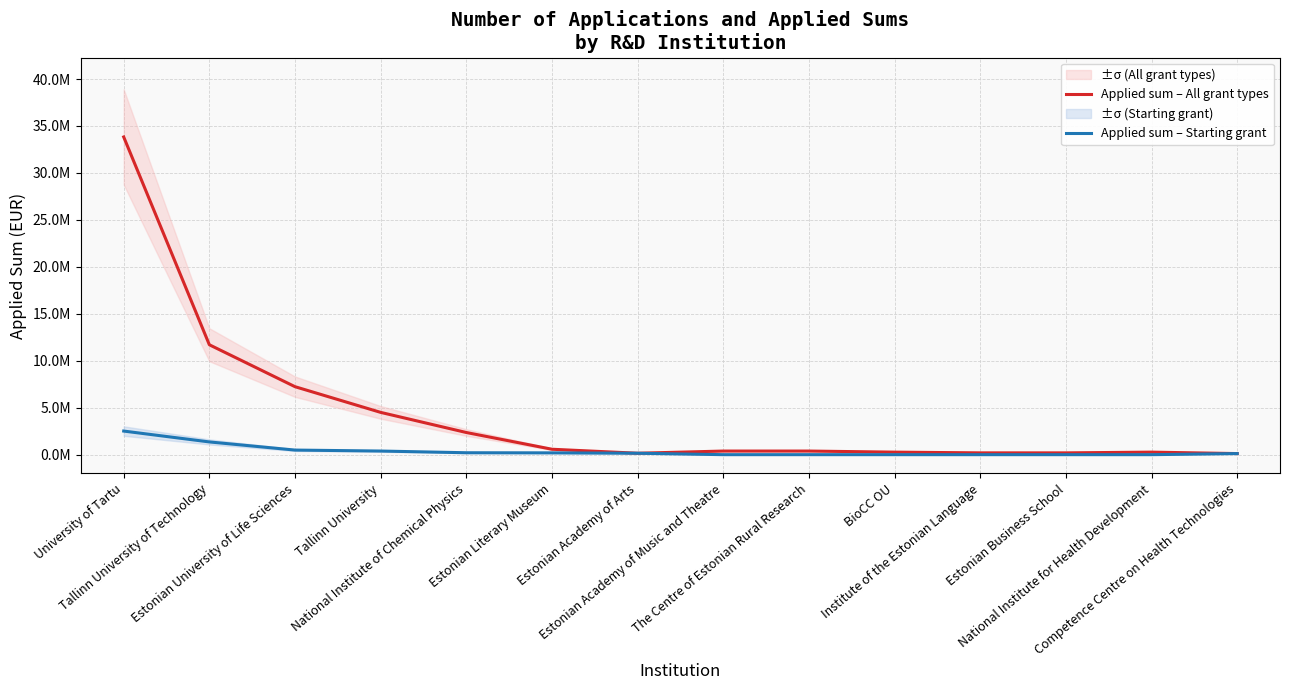

What is the label of the 8th point from the left?

Estonian Academy of Music and Theatre